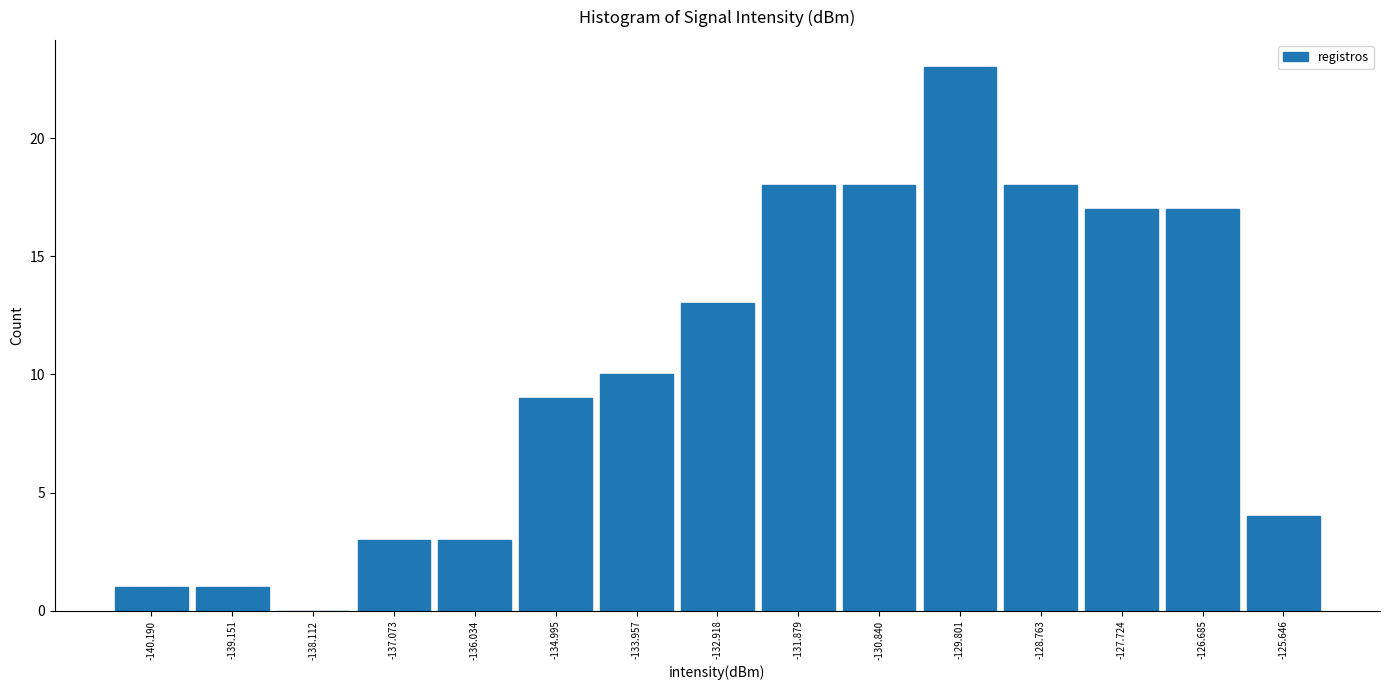

Reading left to right, list every bar in this chart as the range it spans on the x-axis followed by its height. Neither the bar edges nor the heights are printed on the chart, so give them approximately, as read against the axes.

-140.8 to -139.6: 1
-139.6 to -138.6: 1
-138.6 to -137.6: 0
-137.6 to -136.6: 3
-136.6 to -135.6: 3
-135.6 to -134.4: 9
-134.4 to -133.4: 10
-133.4 to -132.4: 13
-132.4 to -131.4: 18
-131.4 to -130.4: 18
-130.4 to -129.2: 23
-129.2 to -128.2: 18
-128.2 to -127.2: 17
-127.2 to -126.2: 17
-126.2 to -125.2: 4